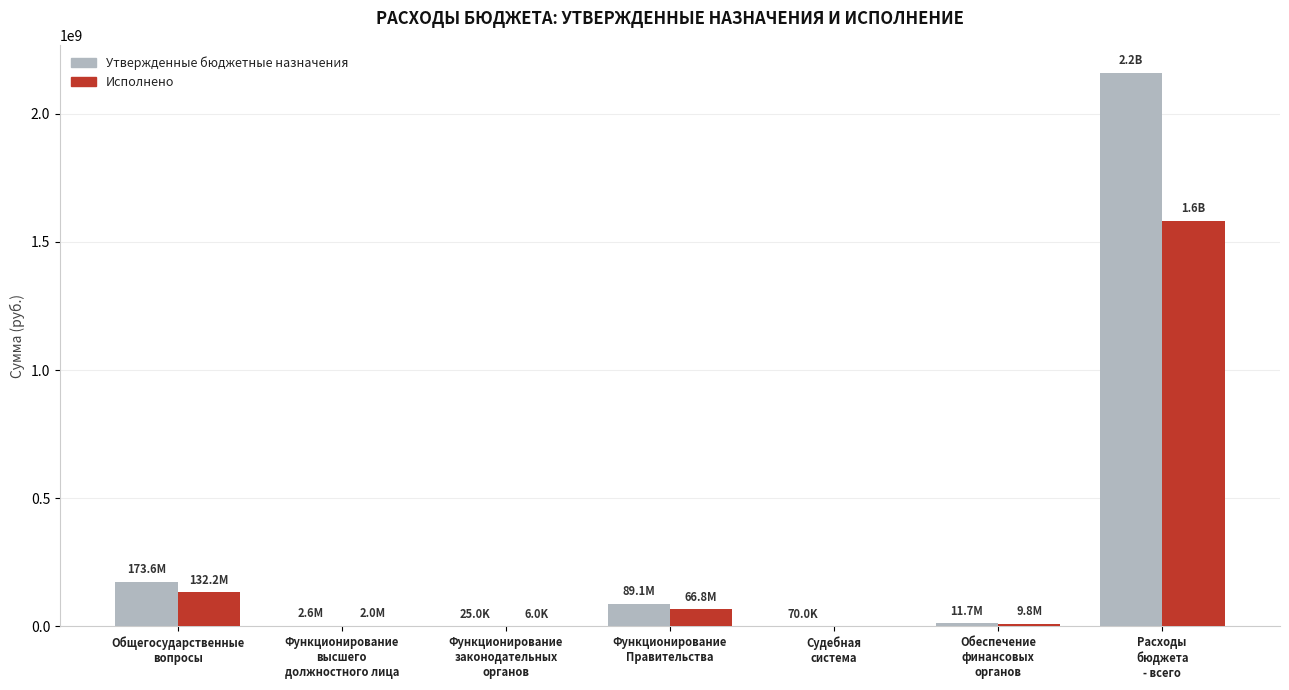

How many distinct data groups are displayed?

2